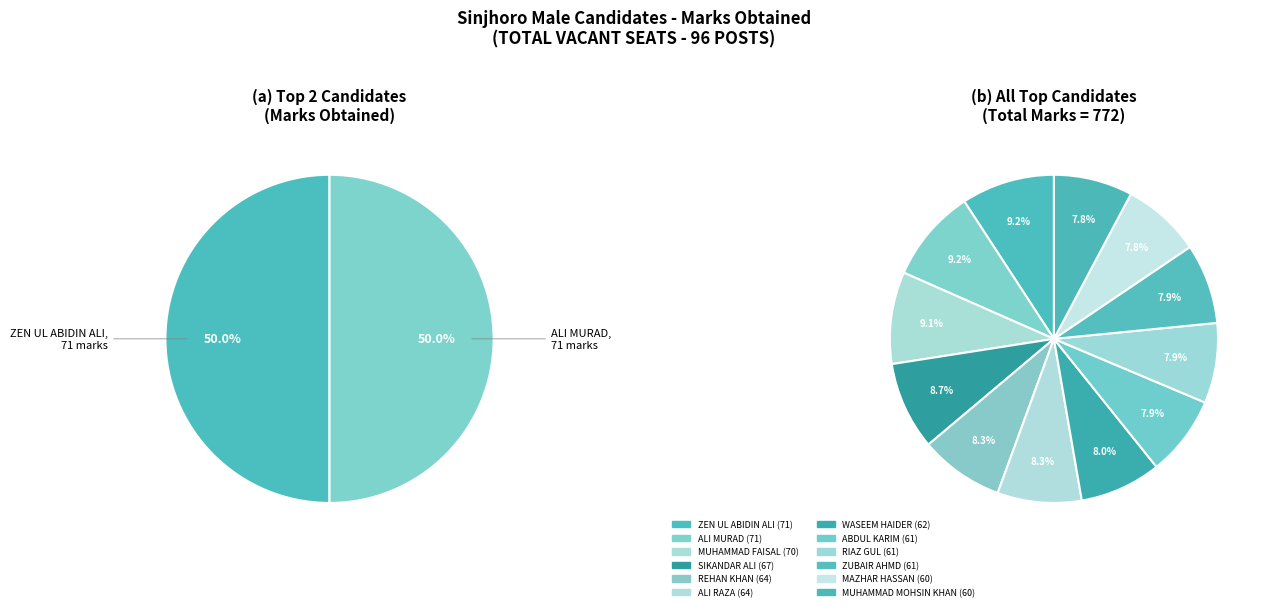

What is the smallest slice in the pie chart?

MAZHAR HASSAN